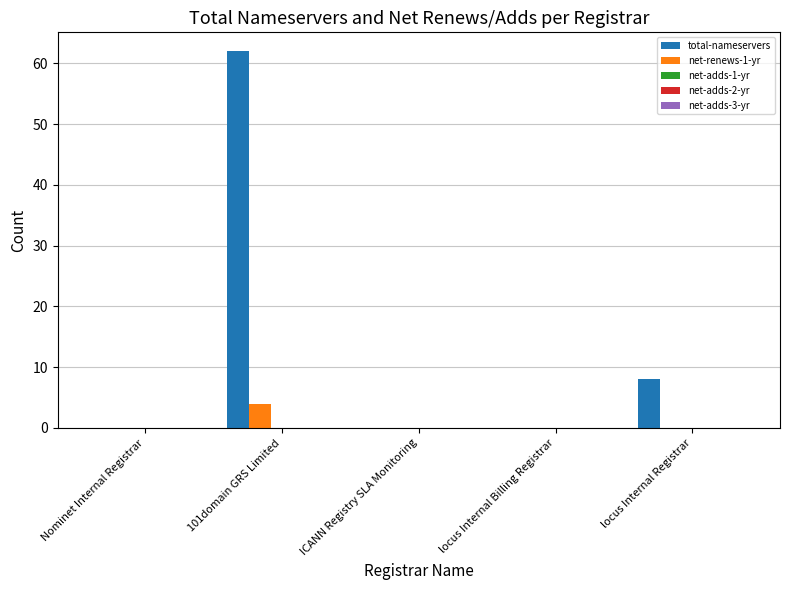

Which series changed the most between 101domain GRS Limited and locus Internal Registrar?

total-nameservers